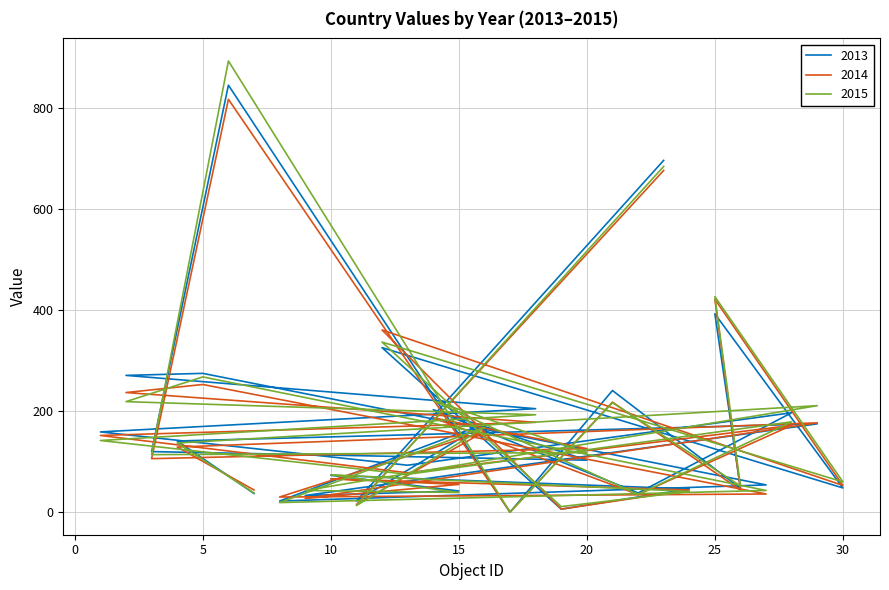

At which category does 2014 reach its first local valley?

9